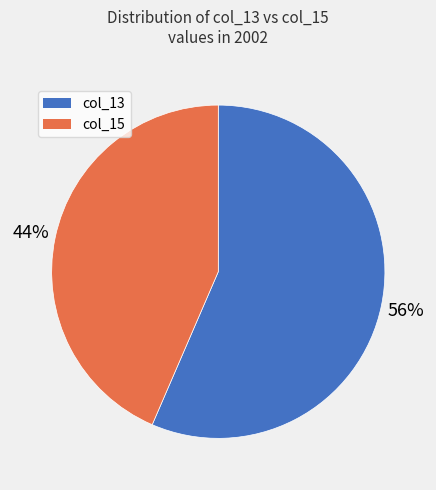

Which category has the smallest portion of the pie?

col_15